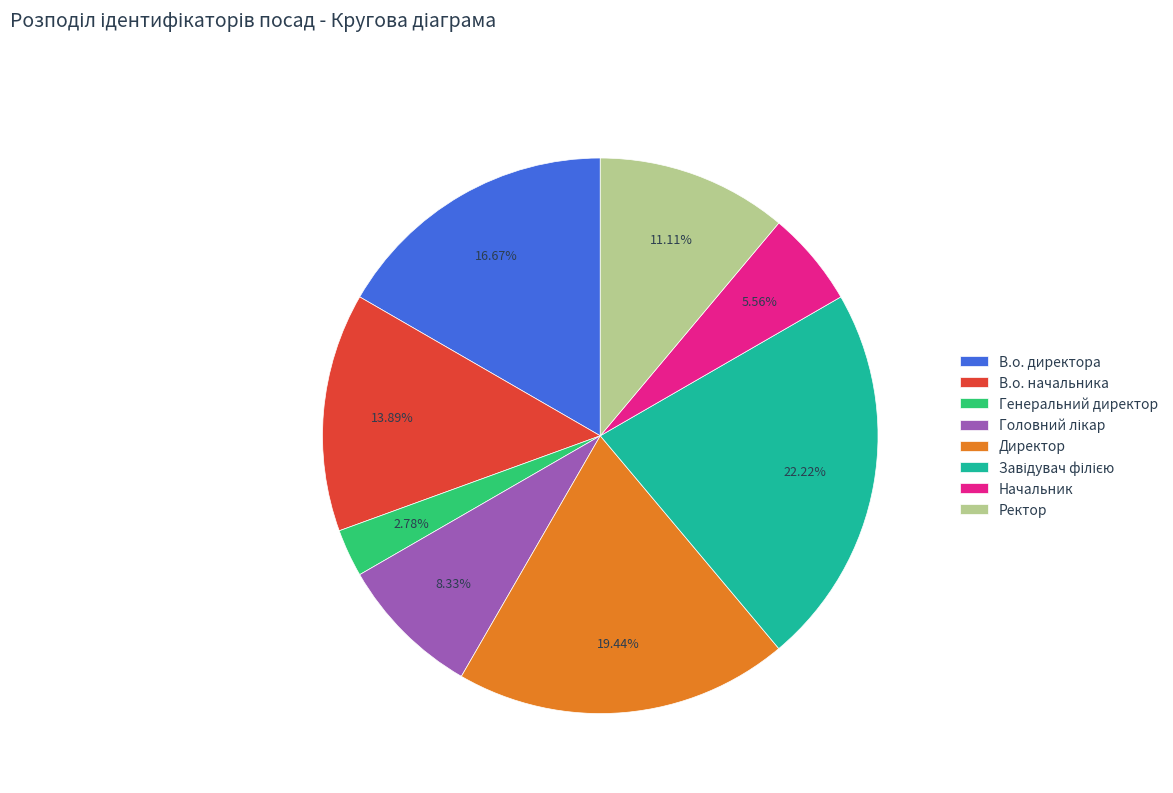

Count the number of slices in the pie.

8